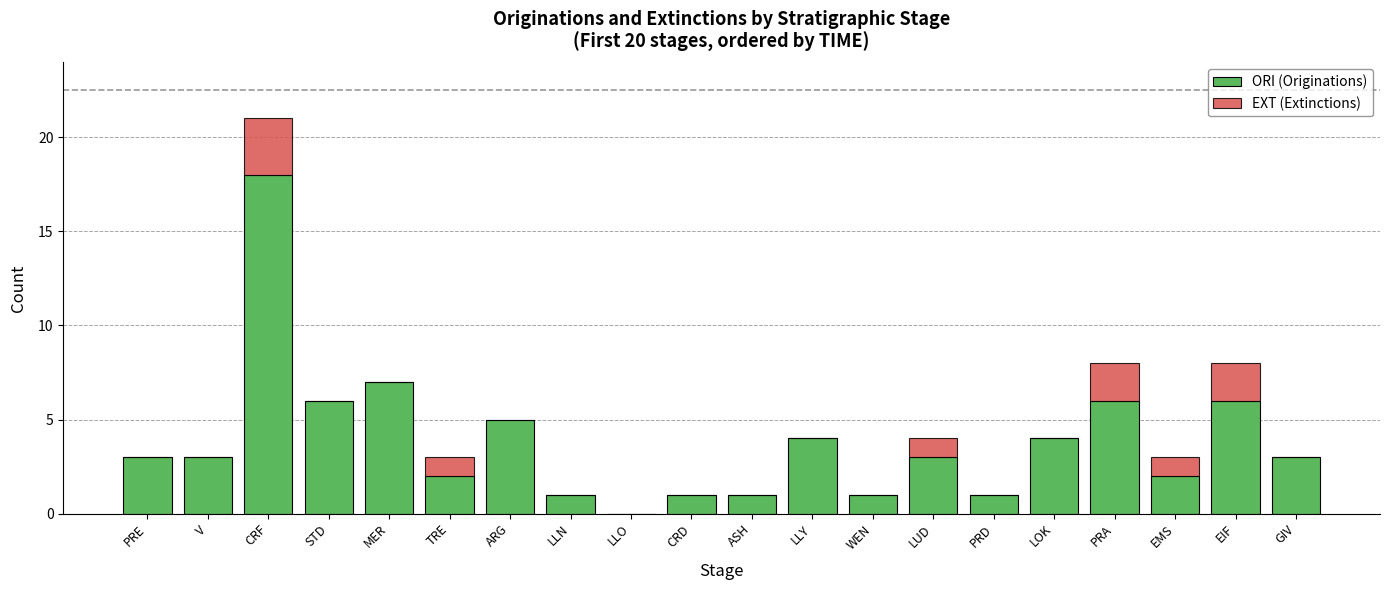

What is the sum of the ORI (Originations) values at ASH and TRE?

3